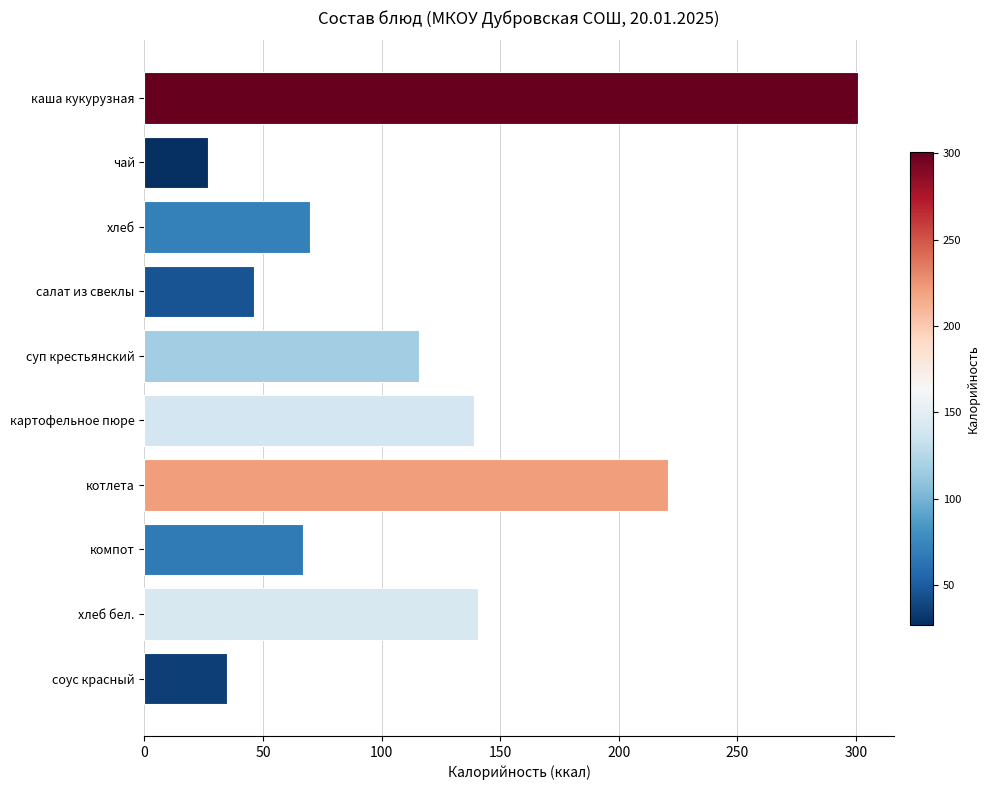

Reading top to bottom, extract all data points from this chart.

каша кукурузная=301.0	чай=27.0	хлеб=70.0	салат из свеклы=46.0	суп крестьянский=116.0	картофельное пюре=139.0	котлета=221.0	компот=67.0	хлеб бел.=140.6	соус красный=35.0